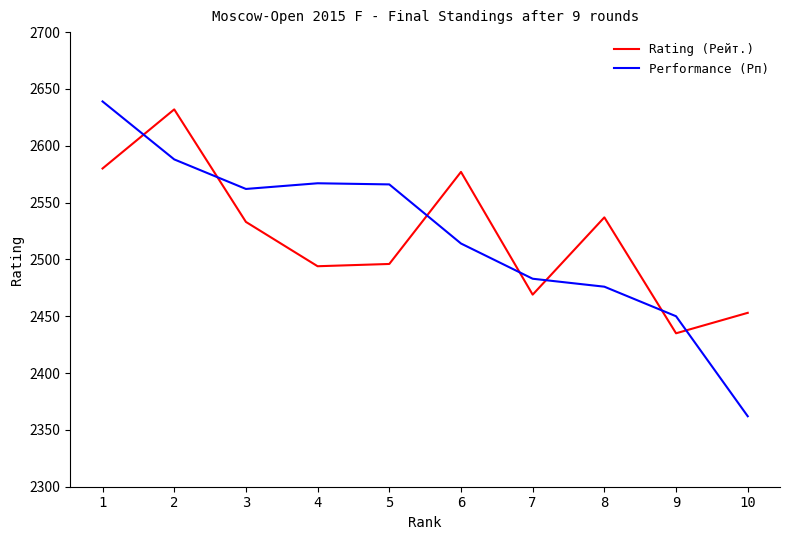

What is the difference between the maximum and second lowest values in the Performance (Рп) series?

189